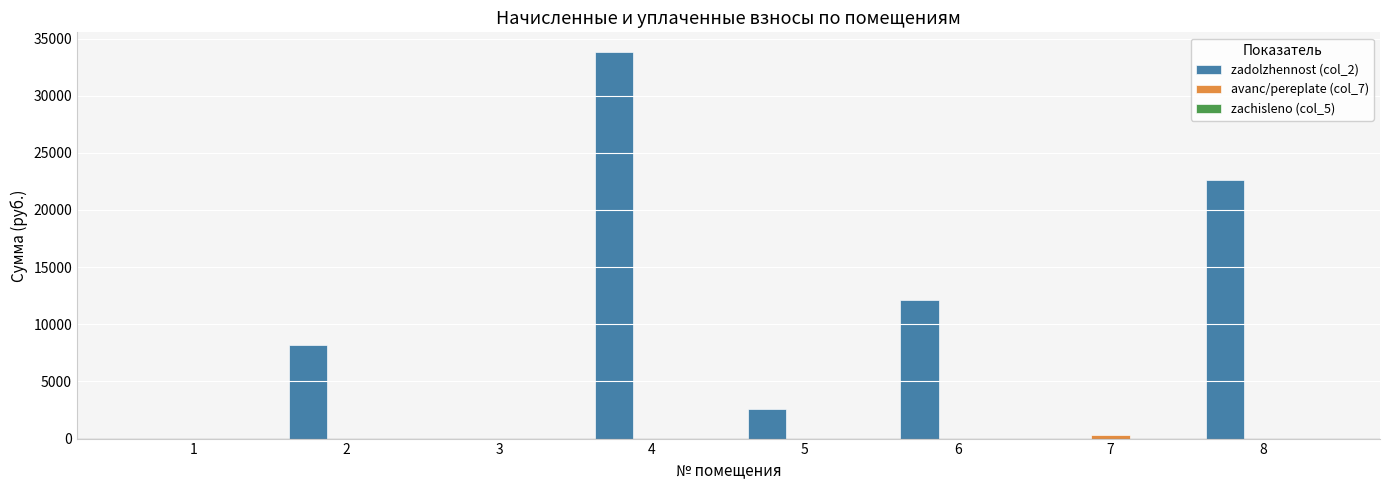

Which series has the widest spread of values?

zadolzhennost (col_2)